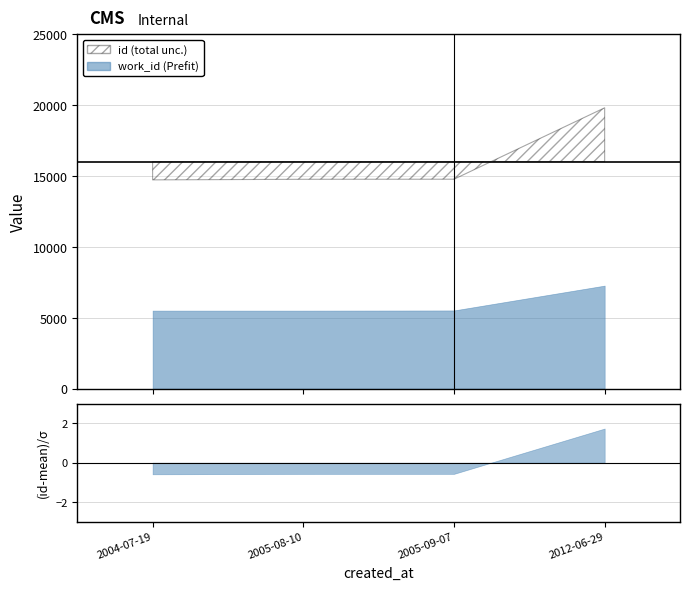

What is the label of the 2nd point from the left?

2005-08-10